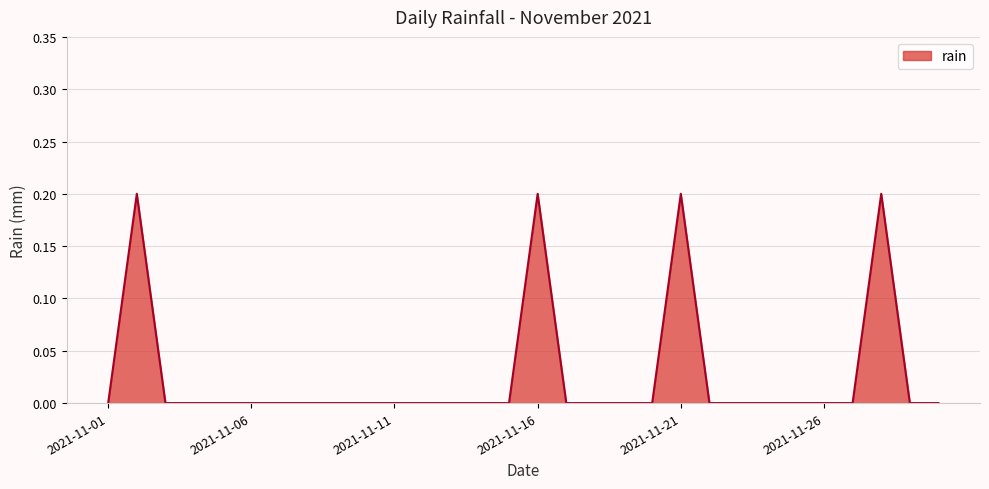

Does the chart have visible grid lines?

Yes